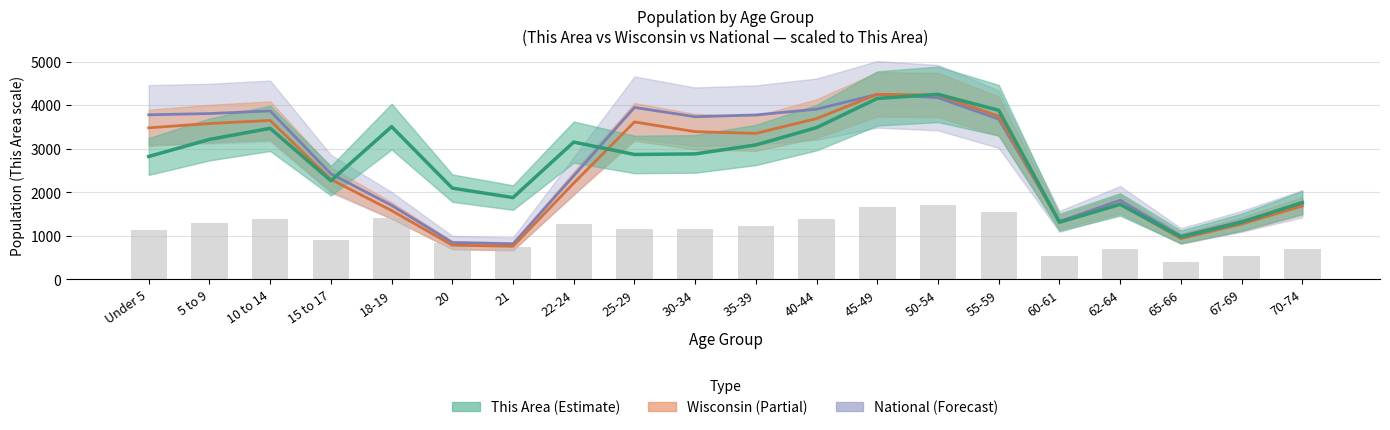

What is the total value across all series at 50-54?

12649.7